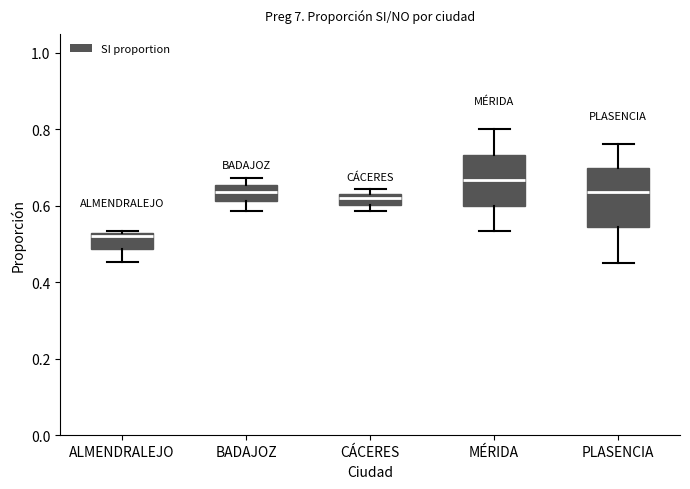

Which box is the tallest, from its lower edge to its upper edge?

PLASENCIA